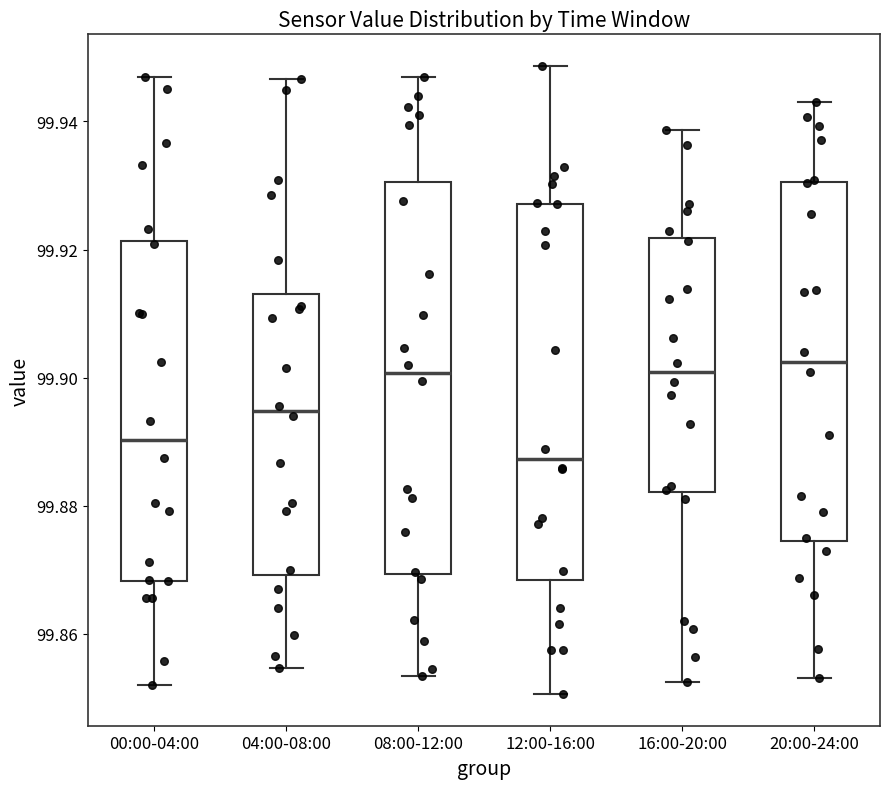

Which box's median line is the lowest?

12:00-16:00